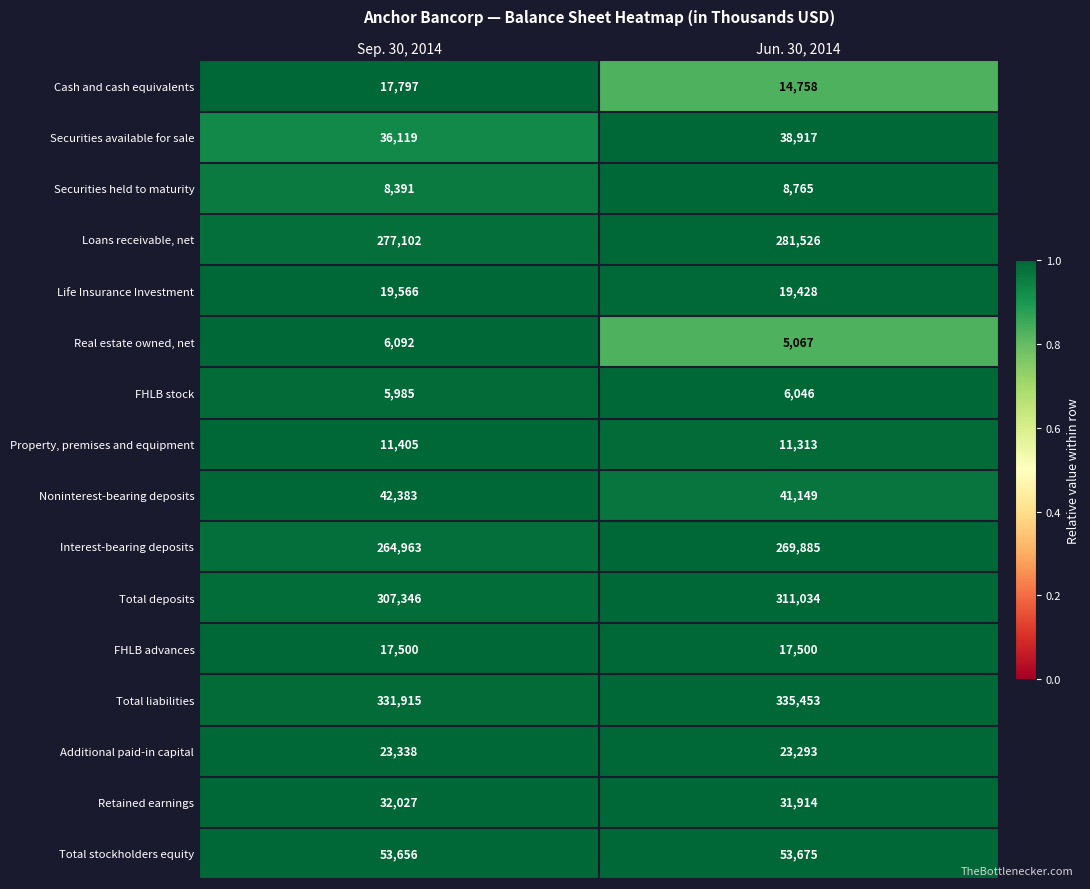

Is the value of Retained earnings at Jun. 30, 2014 greater than the value of Additional paid-in capital at Jun. 30, 2014?

Yes